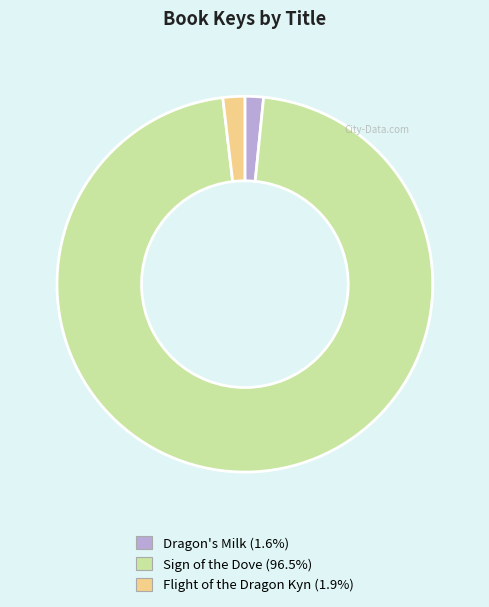

Count the number of slices in the pie.

3